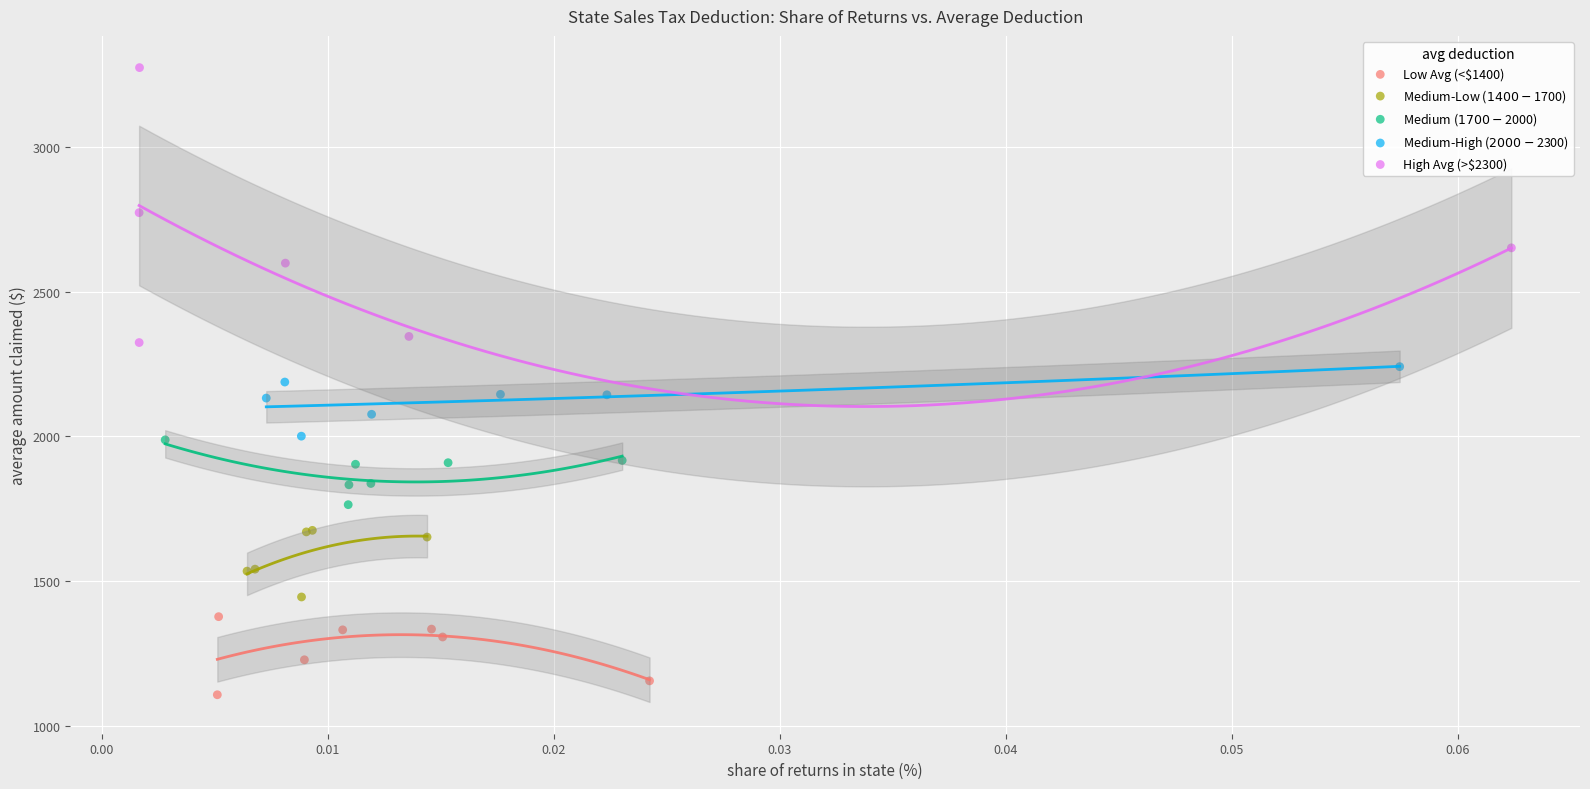

Which series contains the highest Y value?

High Avg (>$2300)